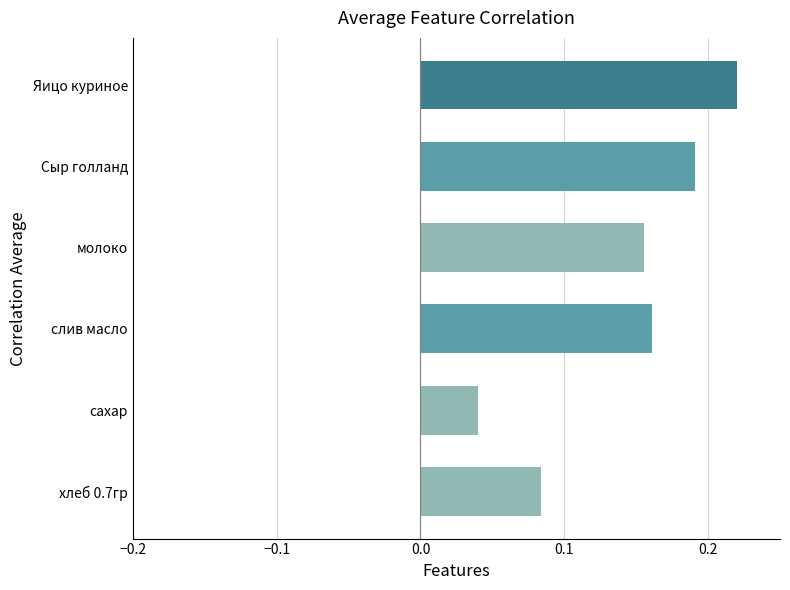

List the labels in order of value, smallest first.

сахар, хлеб 0.7гр, молоко, слив масло, Сыр голланд, Яицо куриное